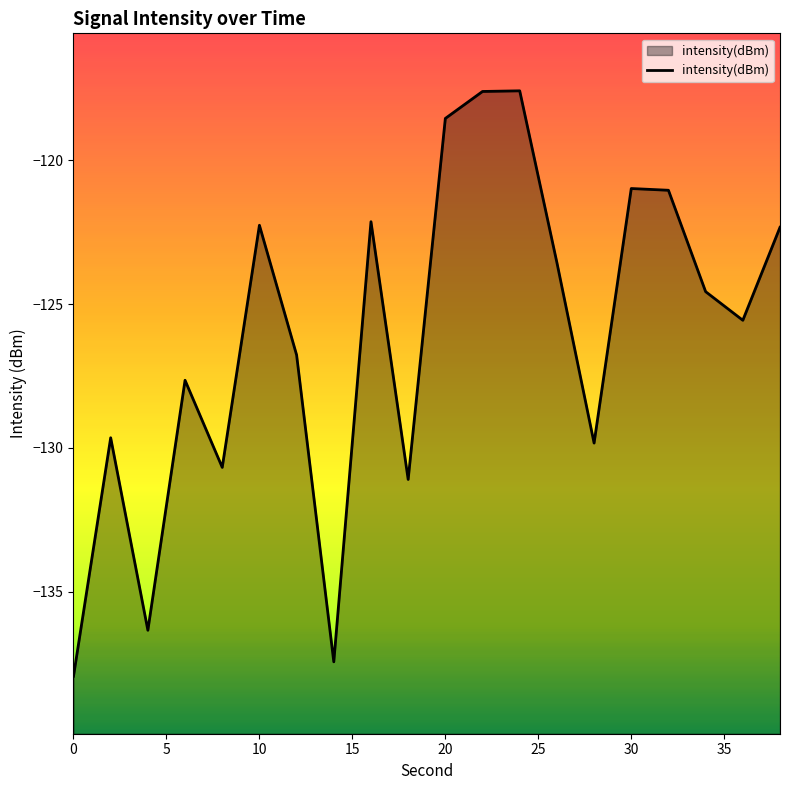

What is the greatest value displayed?

-117.6